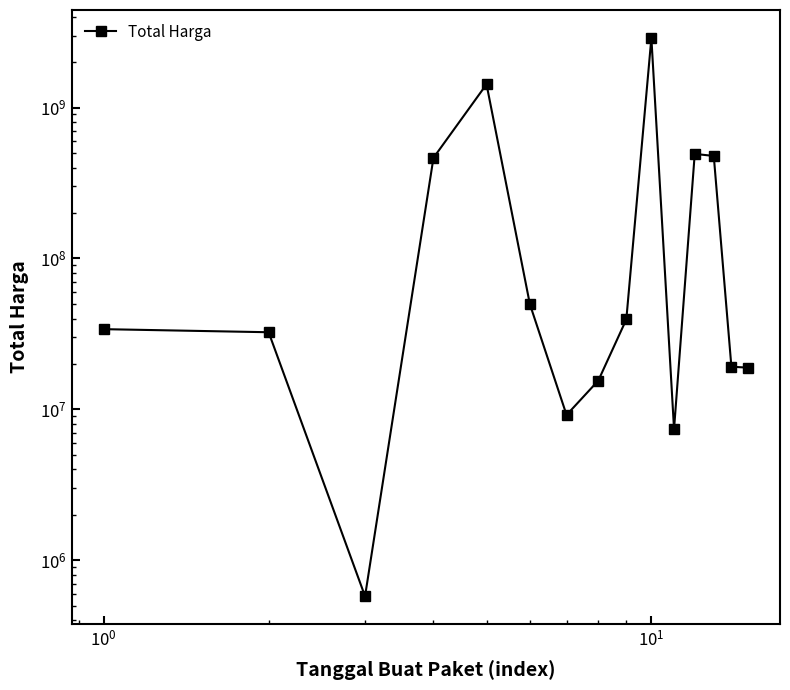

Reading left to right, transcribe all the data shown in this chart.

34000000	32441200	577875	464002100	1425867900	49730040	9180000	15513960	39440000	2892122000	7401240	493000000	477600000	19175000	18900000